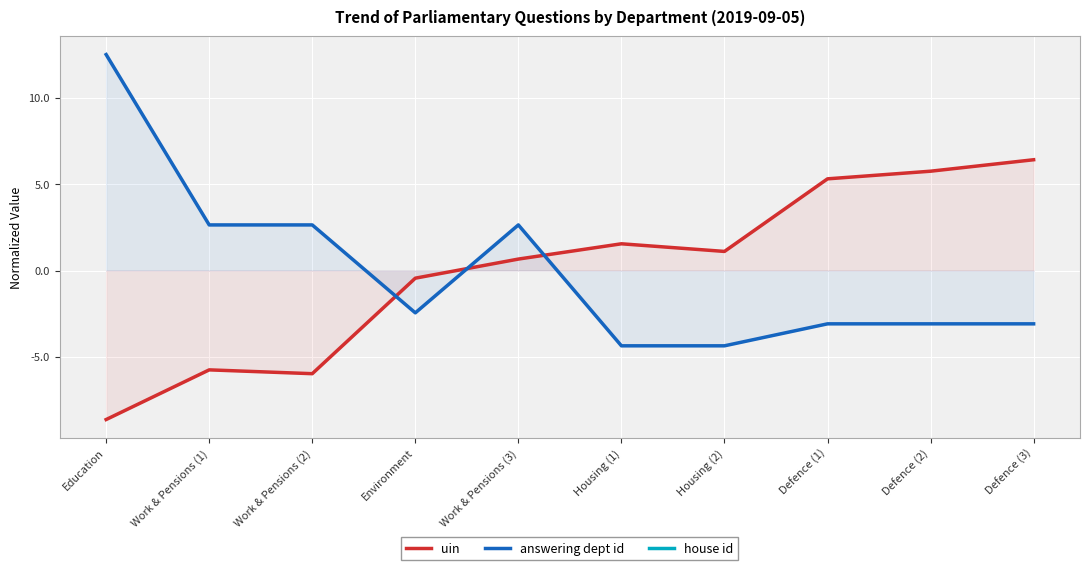

Is it true that answering dept id equals 4.1 at Work & Pensions (1)?

False